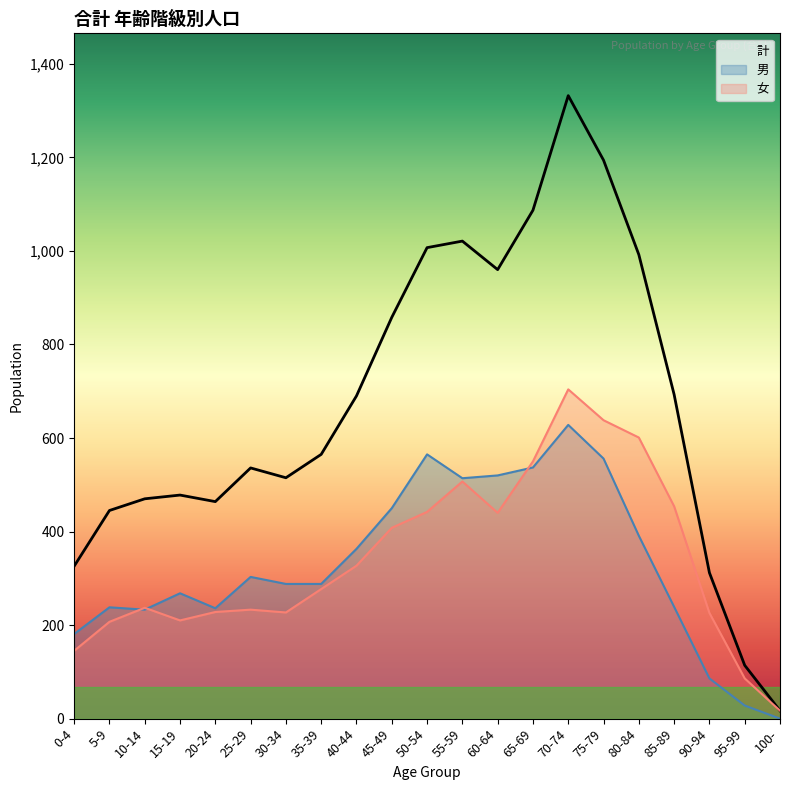

What is the label of the 11th point from the left?

50-54